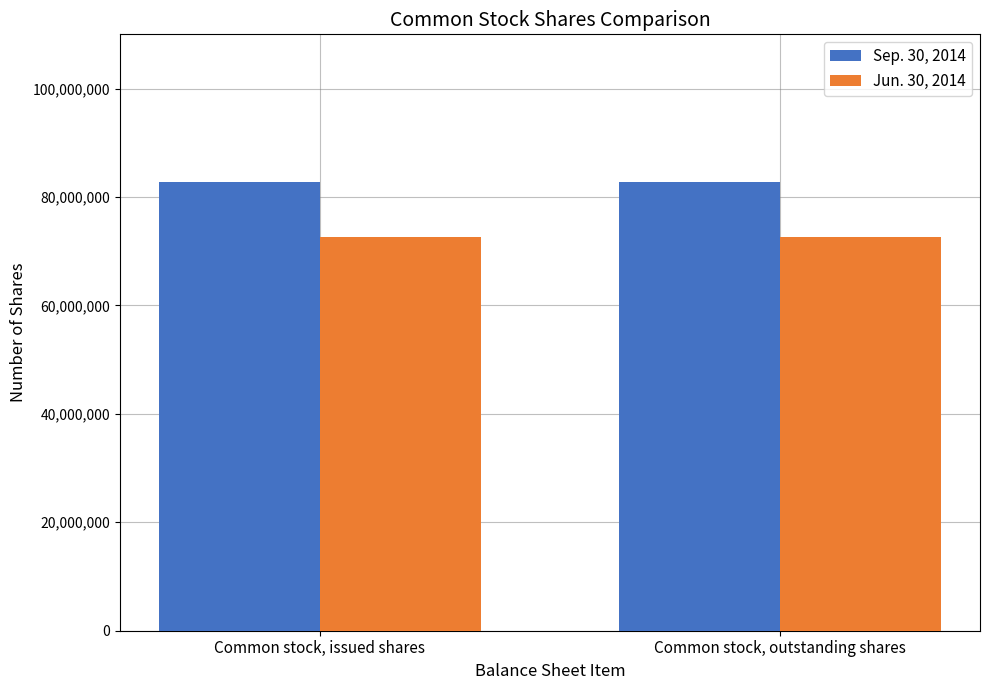

At how many categories does at least one series exceed 72912663?

2